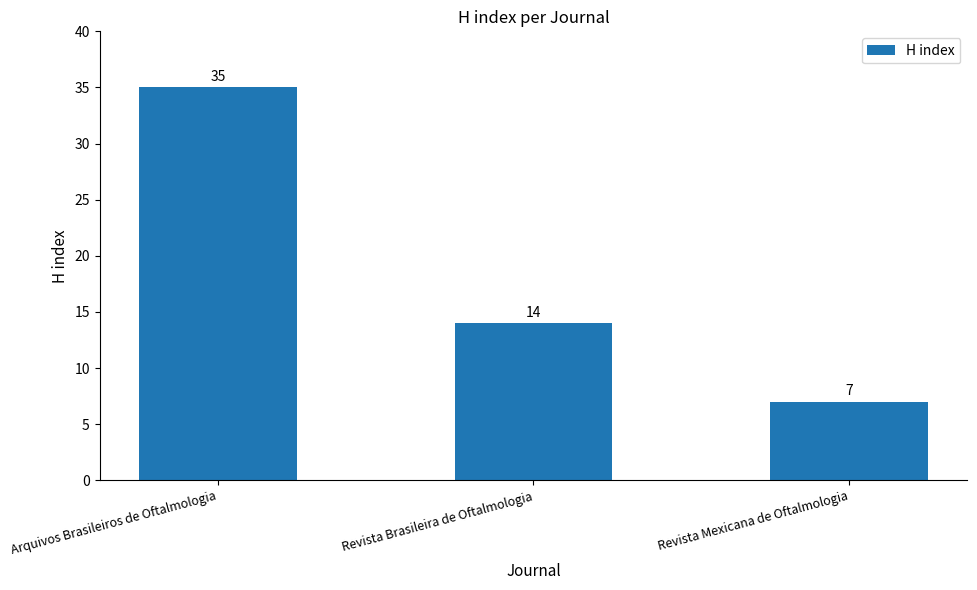

How many bars are there in total?

3